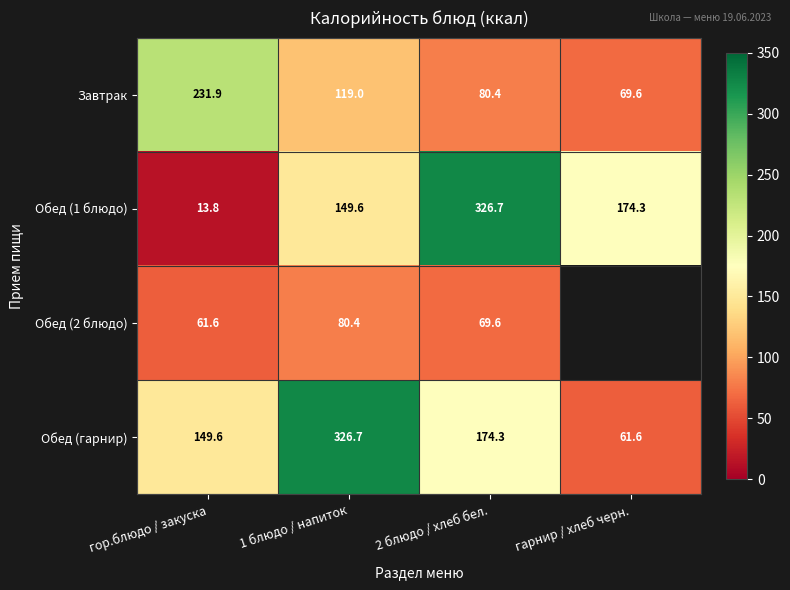

At which label does Обед (гарнир) first exceed 174?

1 блюдо / напиток